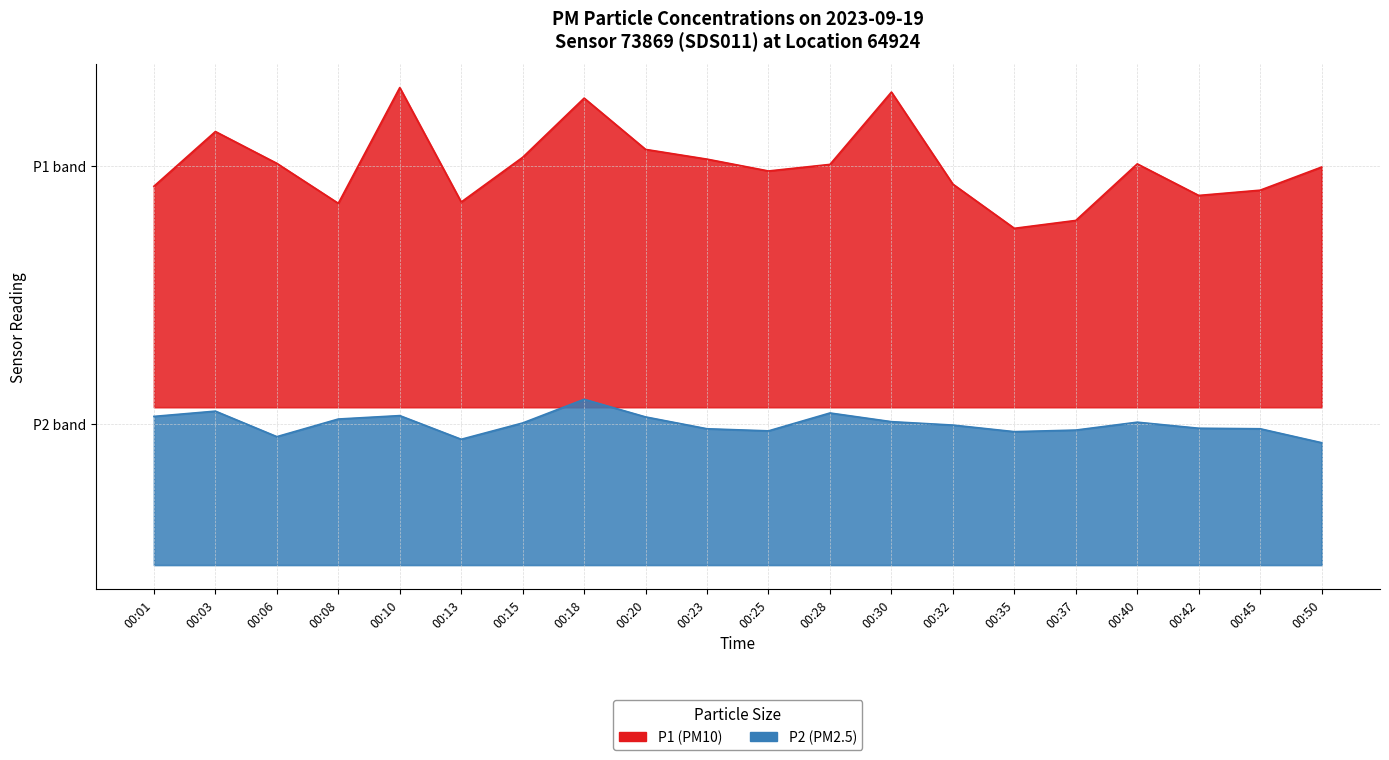

What is the value of the P2 point at the 19th from the left?

5.2